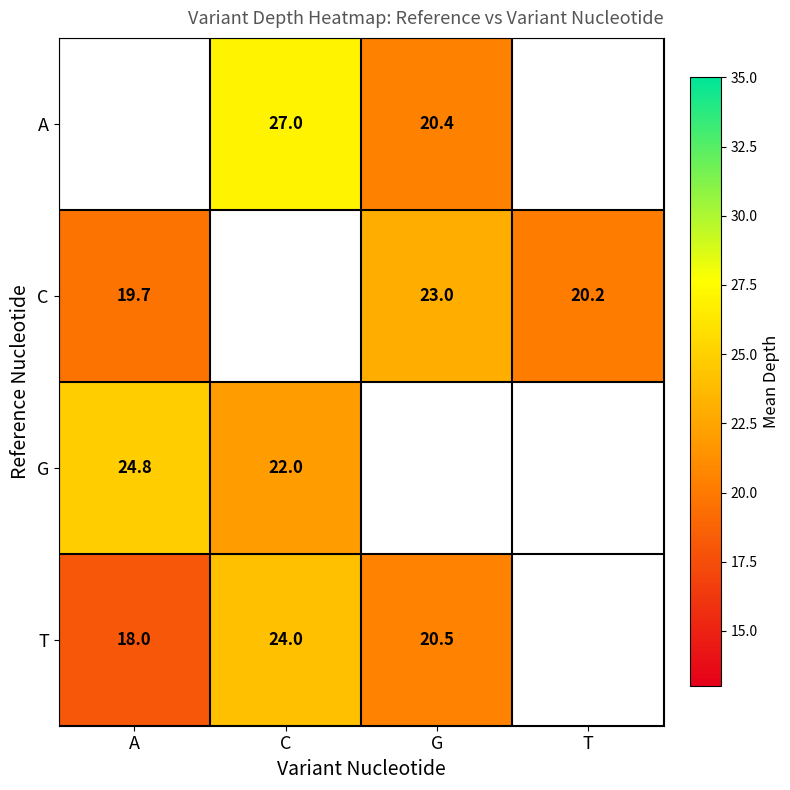

What is the maximum value shown in the chart?

27.0